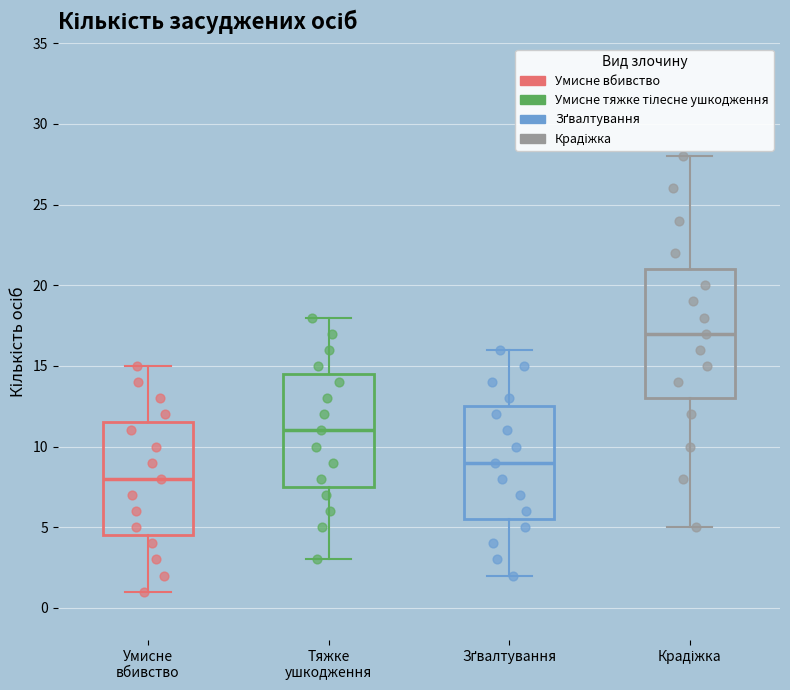

Reading left to right, read every box against the y-axis: the position of its median line, the range the box covers, and the ends of its whiskers. The values are not printed on the chart, so give them approximately, as read against the axis.

Умисне вбивство: median 8.0, box 4.5 to 11.5, whiskers 1.0 to 15.0
Тяжке ушкодження: median 11.0, box 7.5 to 14.5, whiskers 3.0 to 18.0
Зґвалтування: median 9.0, box 5.5 to 12.5, whiskers 2.0 to 16.0
Крадіжка: median 17.0, box 13.0 to 21.0, whiskers 5.0 to 28.0